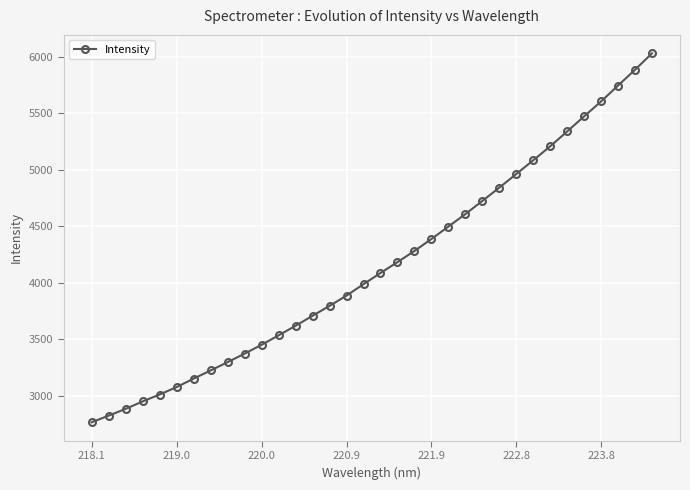

What is the value of the 10th point from the left?

3373.5